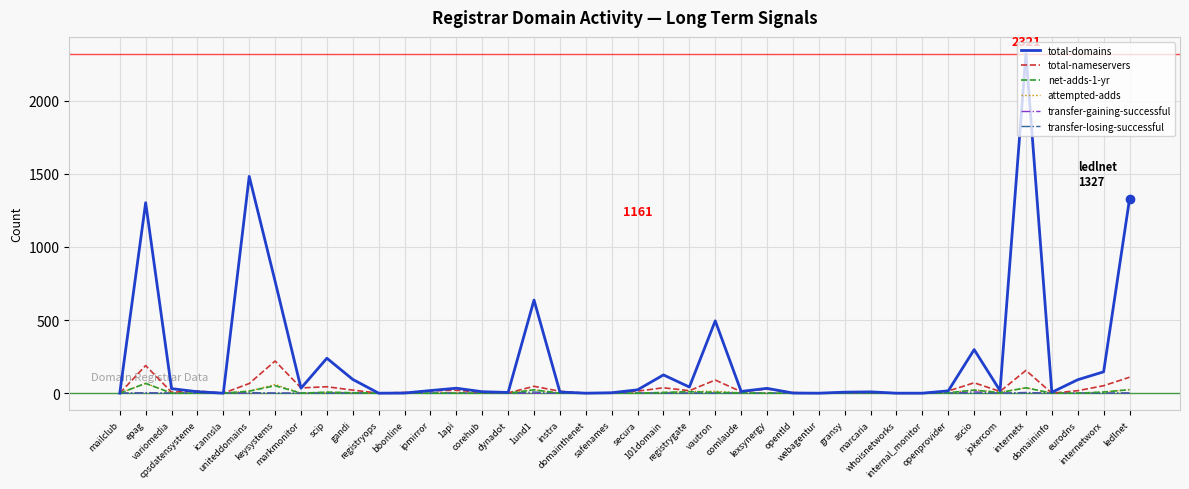

What is the maximum value shown in the chart?

2321